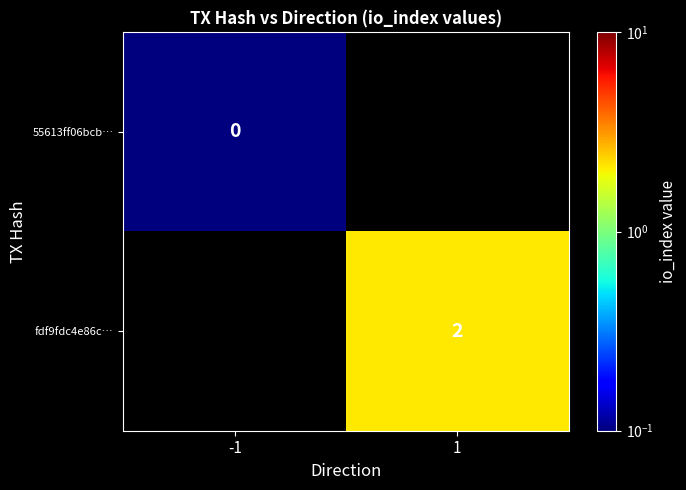

At how many categories does at least one series exceed 0?

2